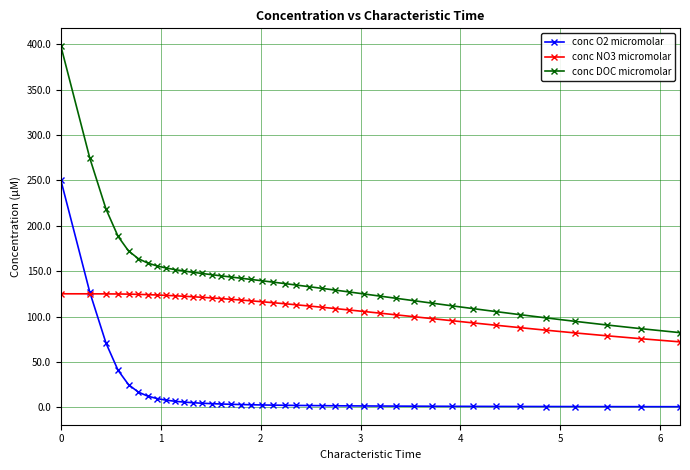

Which series has the largest total across all categories?

conc DOC micromolar